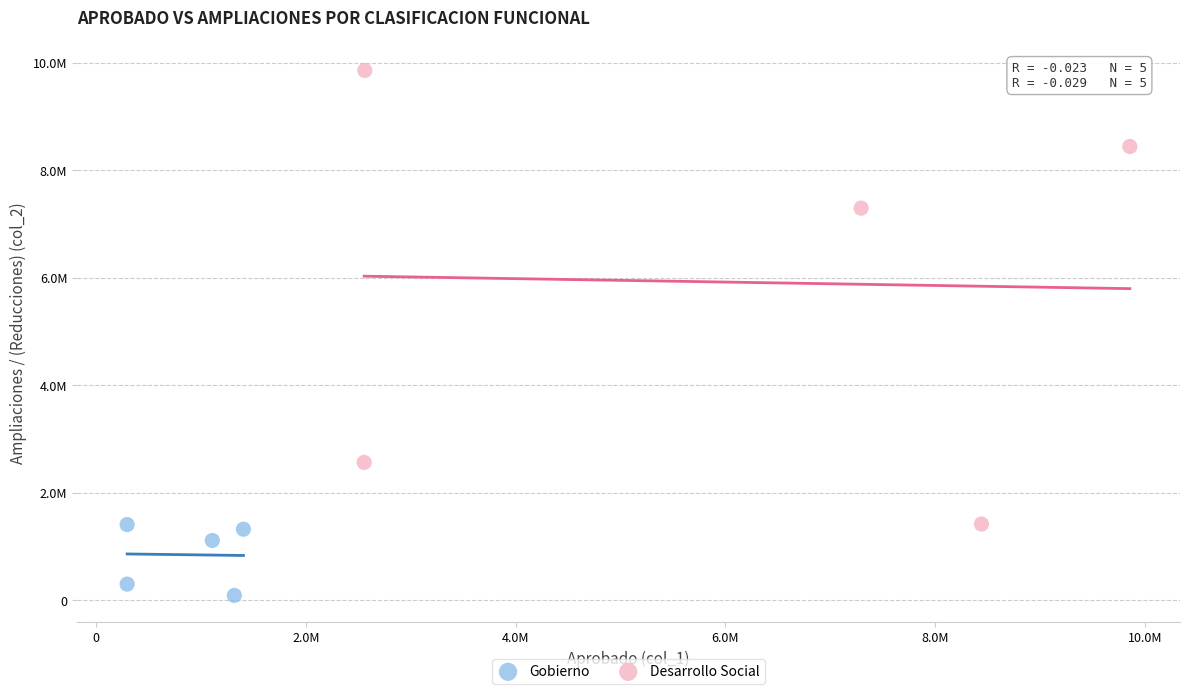

Which series reaches the minimum Y coordinate?

Gobierno